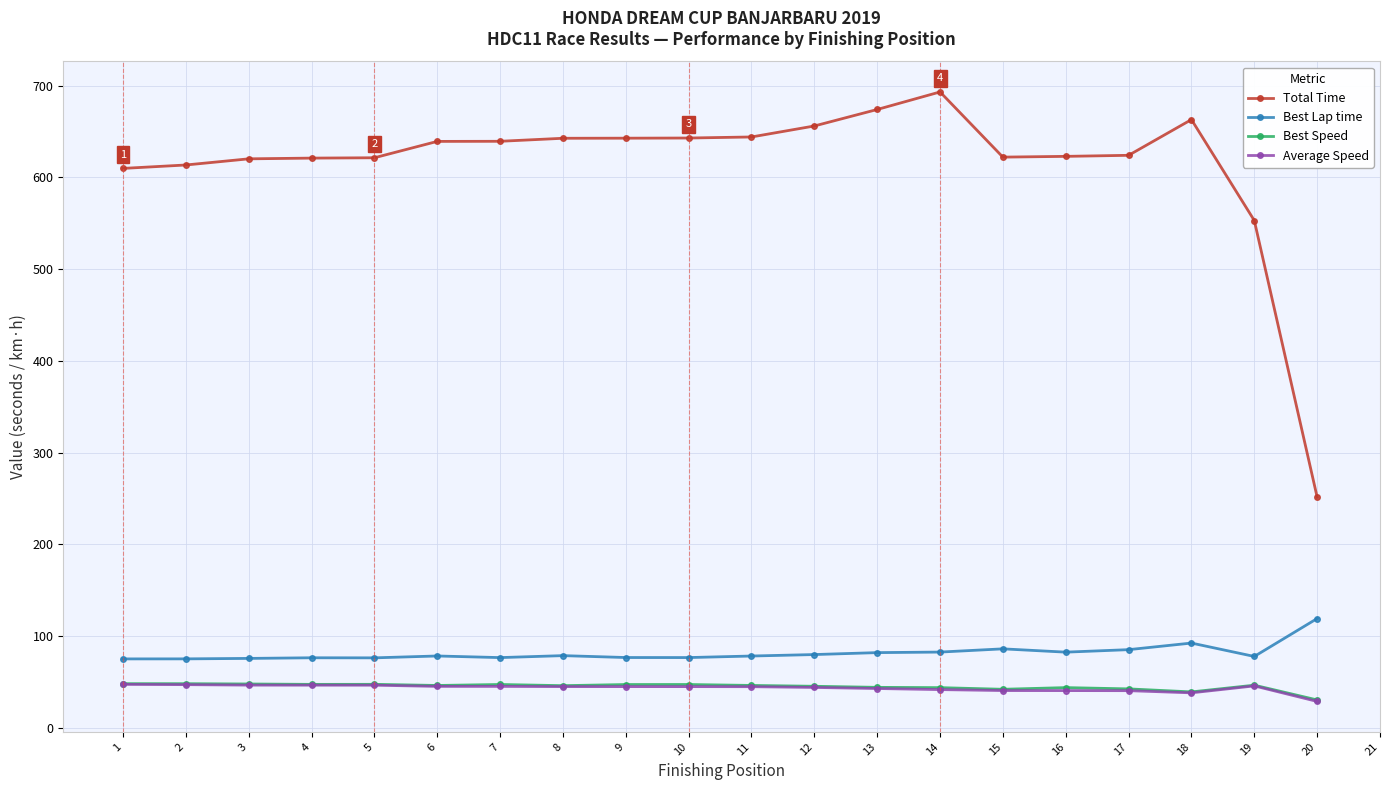

True or false: Total Time has more than 0 interior local peaks.

True